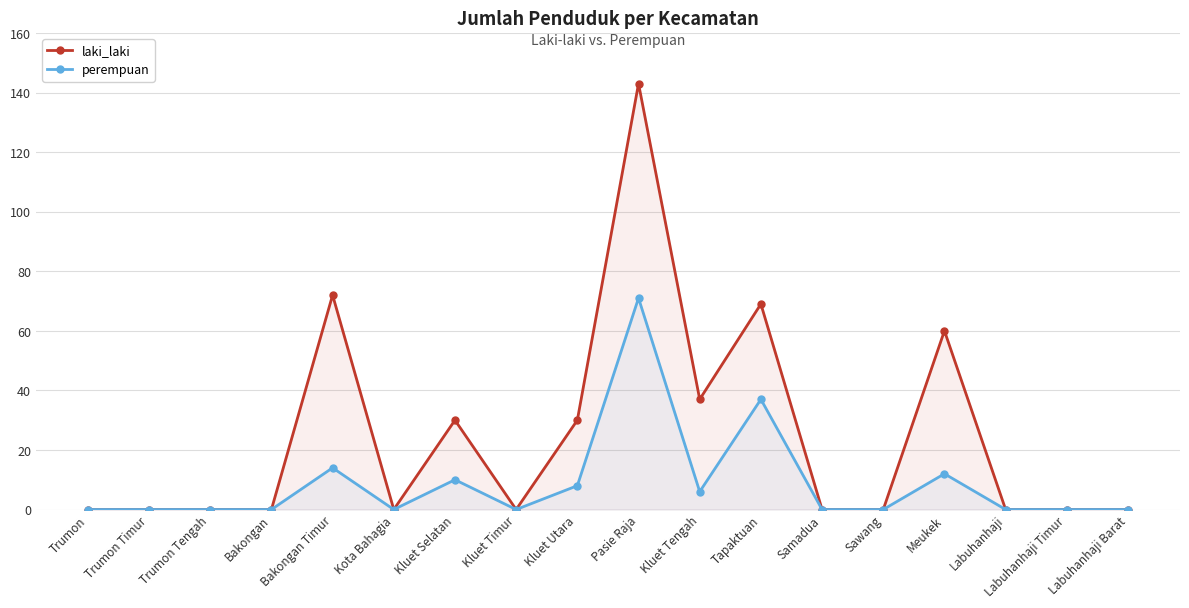

The perempuan series shows 0 at Bakongan. True or false?

True